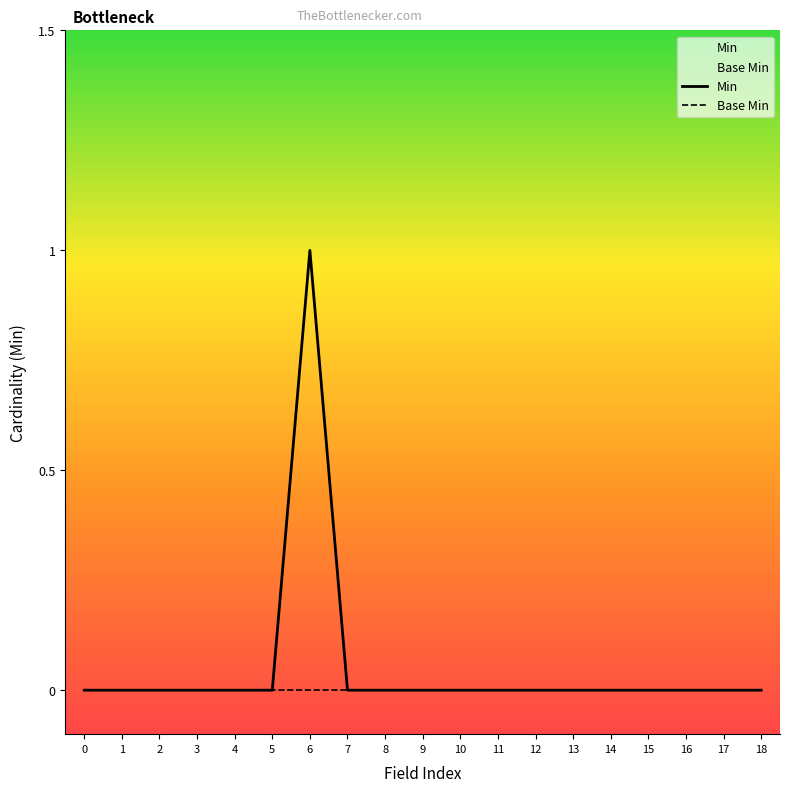

Rank the series by their maximum value, from highest to lowest.

Min, Base Min